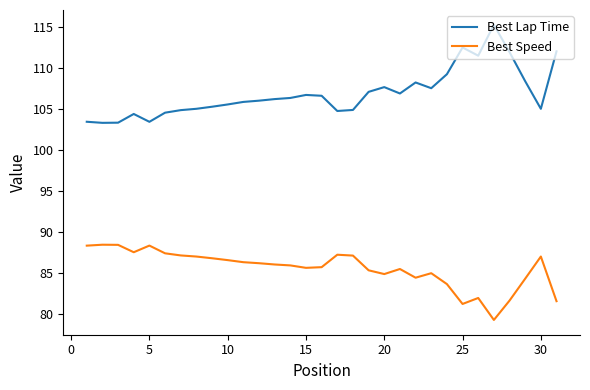

True or false: Best Lap Time has more than 2 points higher than both neighbors.

True